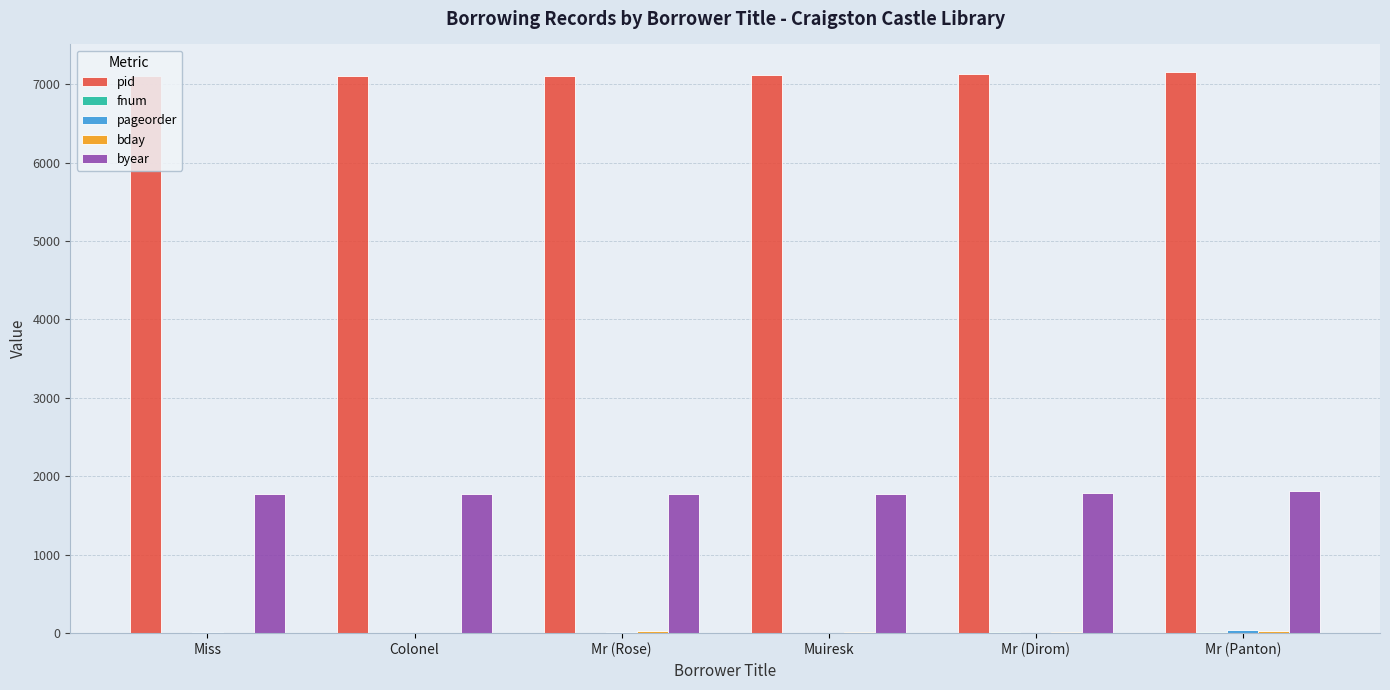

Which series has the largest total across all categories?

pid